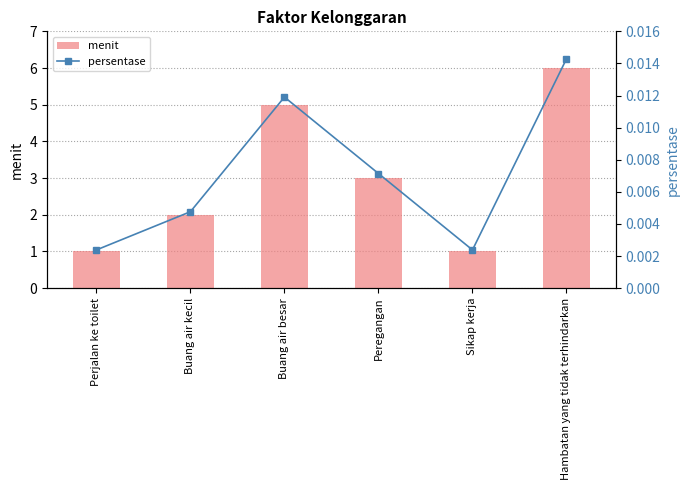

Which category has the lowest value across all series?

Perjalan ke toilet